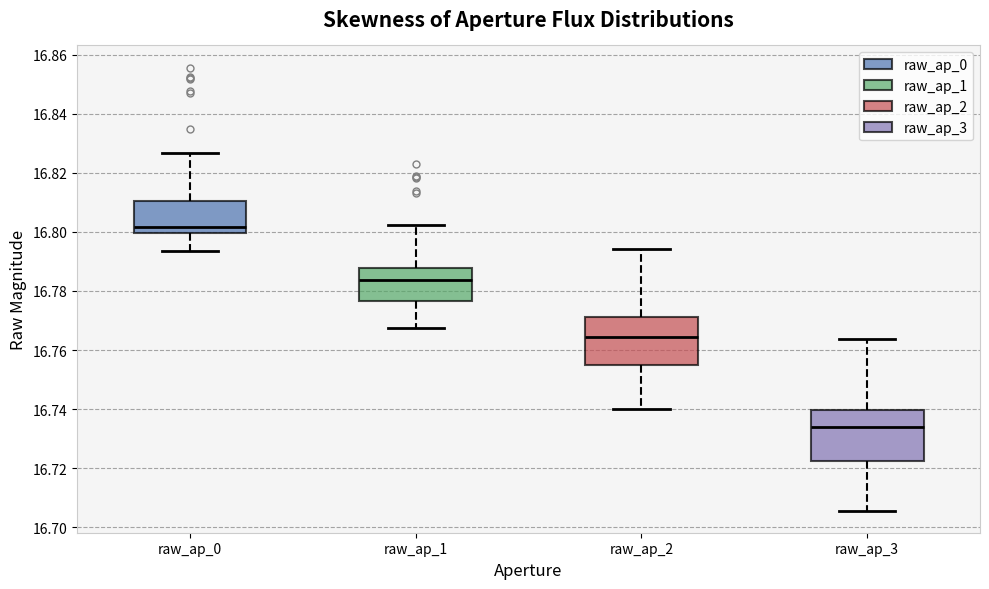

Reading left to right, transcribe this box plot: for each box, give where its median line is, the range the box spans, and where its two whiskers end, as read against the y-axis. The values are not printed on the chart, so give them approximately, as read against the axis.

raw_ap_0: median 16.802, box 16.800 to 16.810, whiskers 16.794 to 16.826
raw_ap_1: median 16.784, box 16.776 to 16.788, whiskers 16.768 to 16.802
raw_ap_2: median 16.764, box 16.754 to 16.772, whiskers 16.740 to 16.794
raw_ap_3: median 16.734, box 16.722 to 16.740, whiskers 16.706 to 16.764